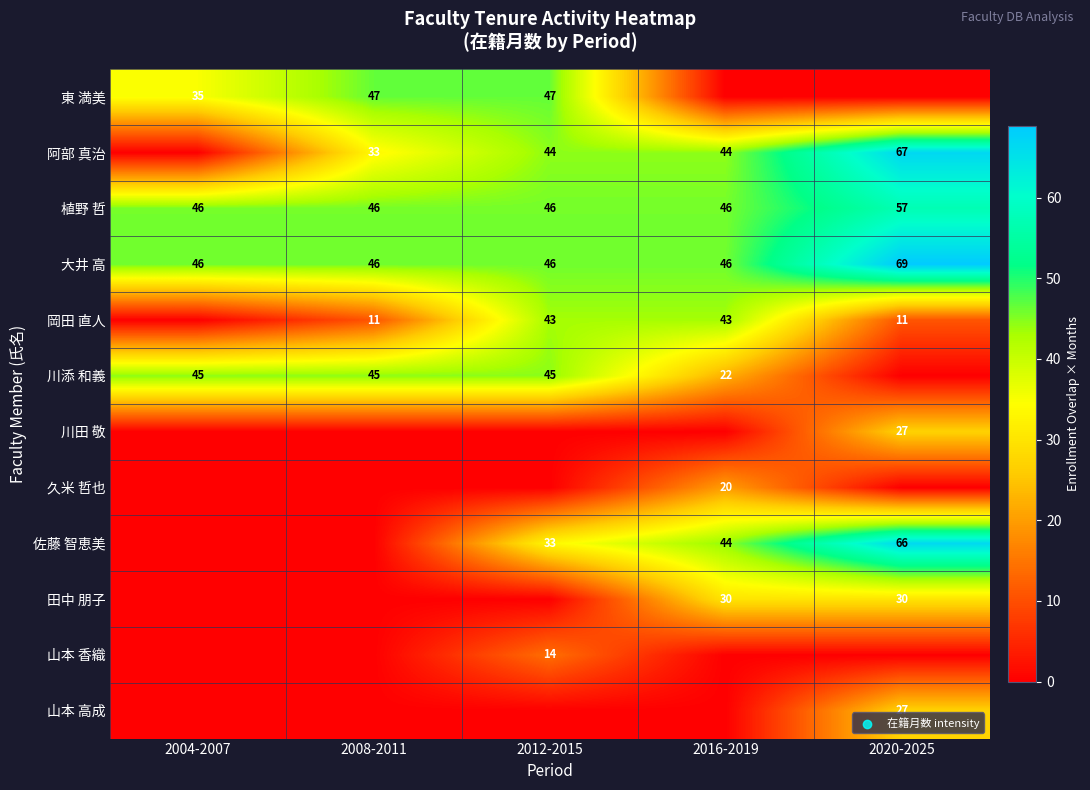

The value of 田中 朋子 at 2020-2025 is 20. True or false?

False